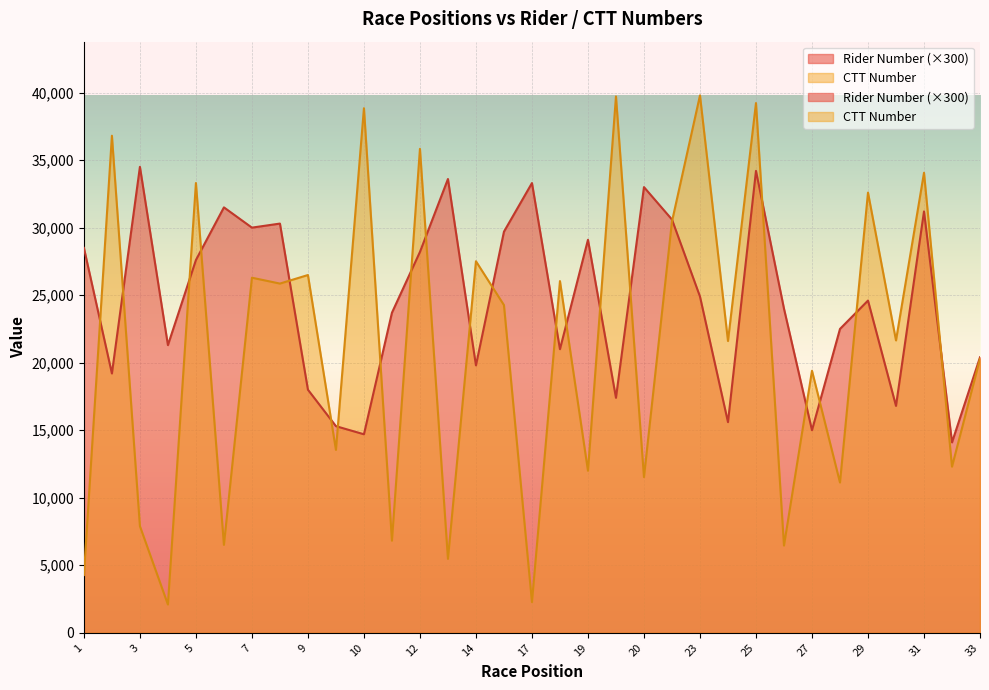

Reading right to left, transcribe all the data shown in this chart.

Rider Number: 20400	14100	31200	16800	24600	22500	15000	24000	34200	15600	24900	30600	33000	17400	29100	21000	33300	29700	19800	33600	28200	23700	14700	15300	18000	30300	30000	31500	27600	21300	34500	19200	28500
CTT Number: 20295	12301	34063	21649	32592	11127	19402	6460	39223	21606	39790	30457	11528	39714	12000	26042	2272	24265	27511	5473	35833	6821	38841	13544	26491	25858	26292	6511	33303	2094	7899	36805	4278